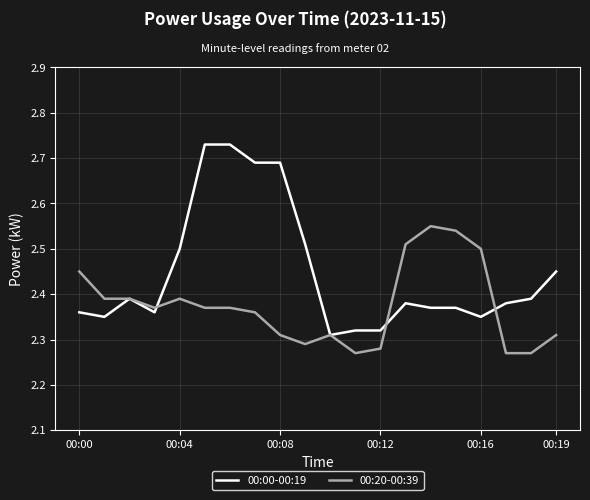

Rank the series by their average value, from highest to lowest.

00:00-00:19, 00:20-00:39